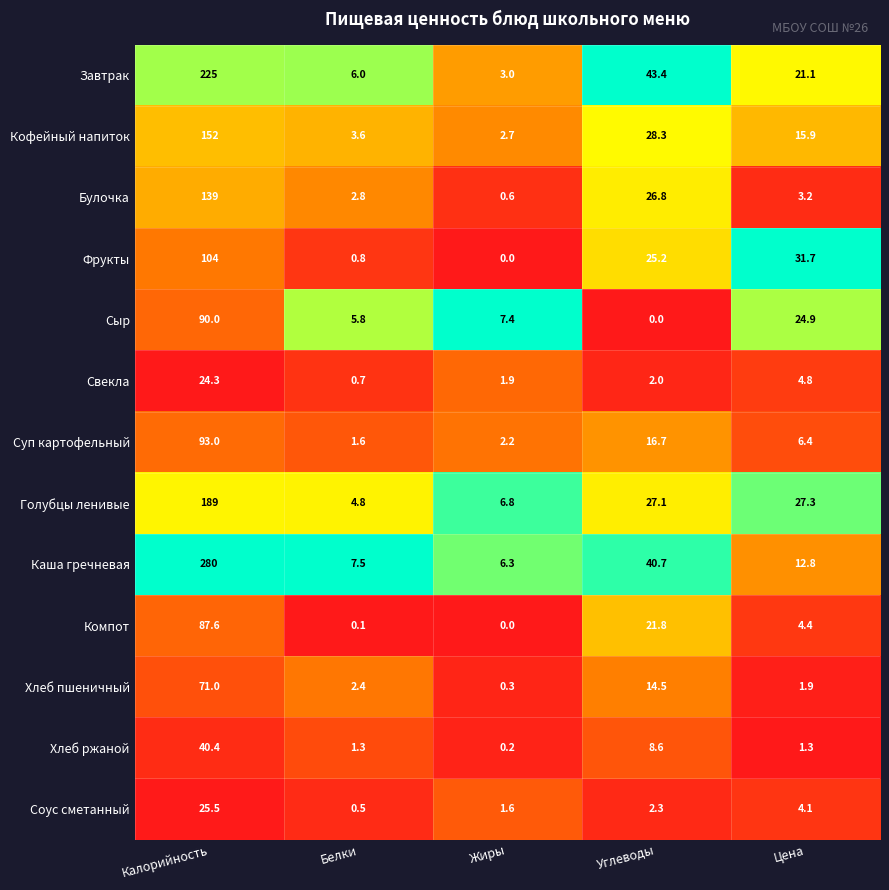

Which series has the largest total across all categories?

Каша гречневая